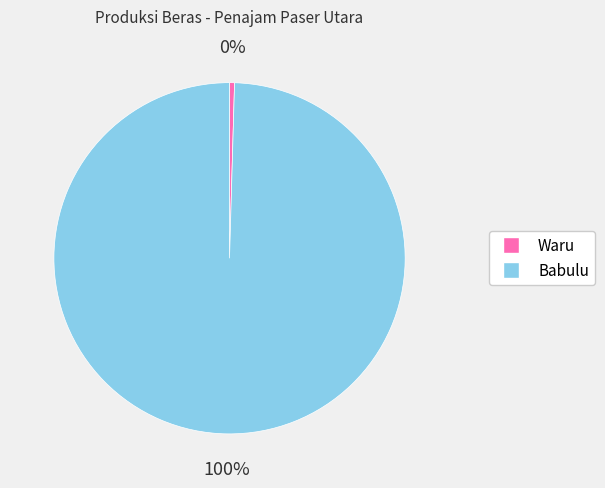

How many segments does this pie chart have?

2